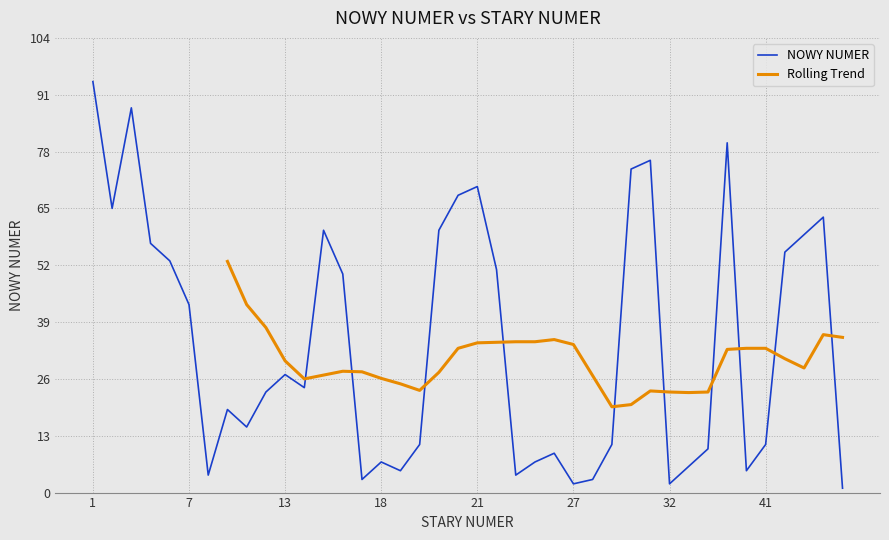

What is the change in value from 2 to 10?

-50